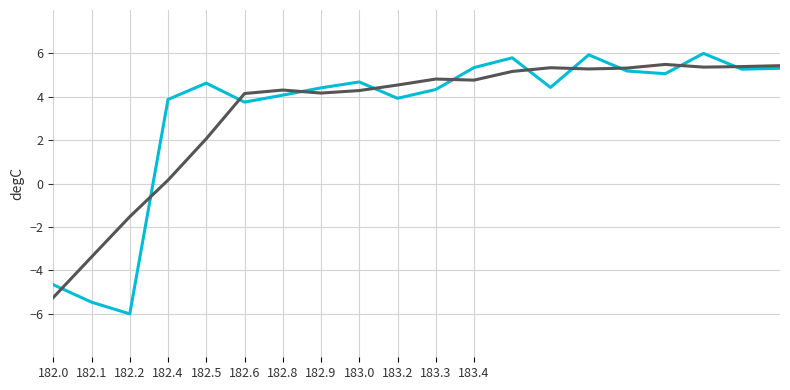

What is the maximum value shown in the chart?

6.0